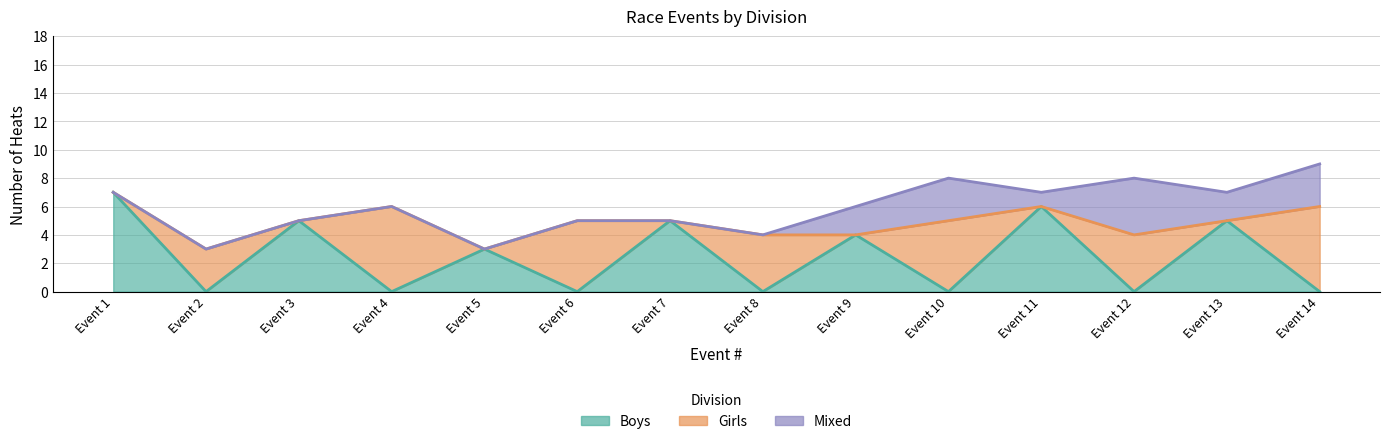

The value of Boys at Event 7 is 2. True or false?

False